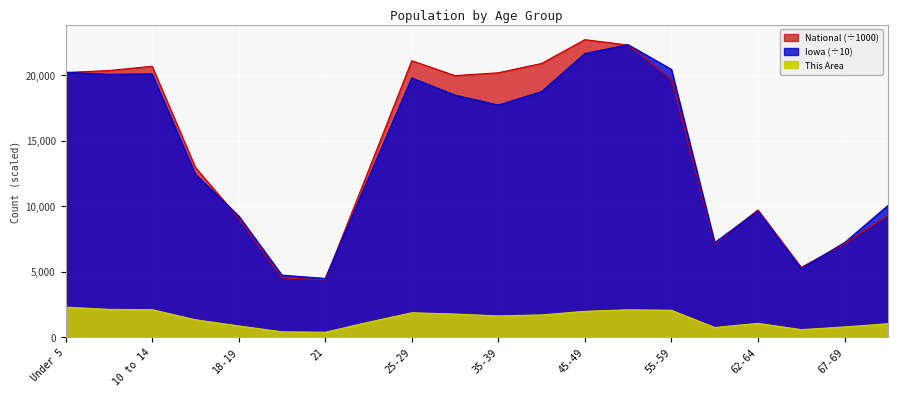

Where is the first local maximum for This Area?

25-29